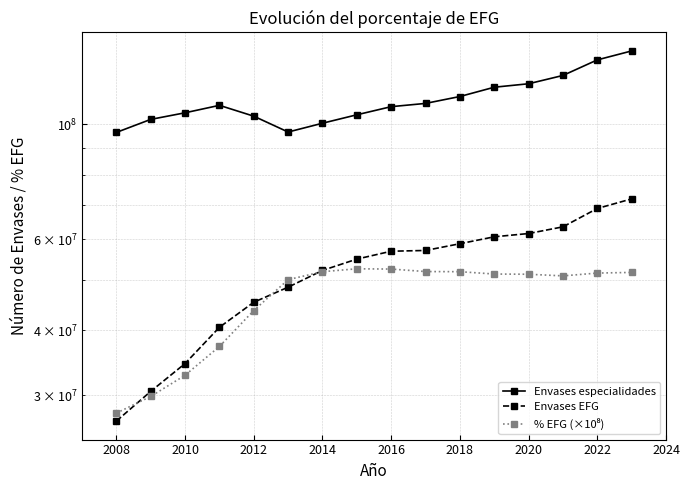

What are all the series names shown in the legend?

Envases especialidades, Envases EFG, % EFG (×10⁸)